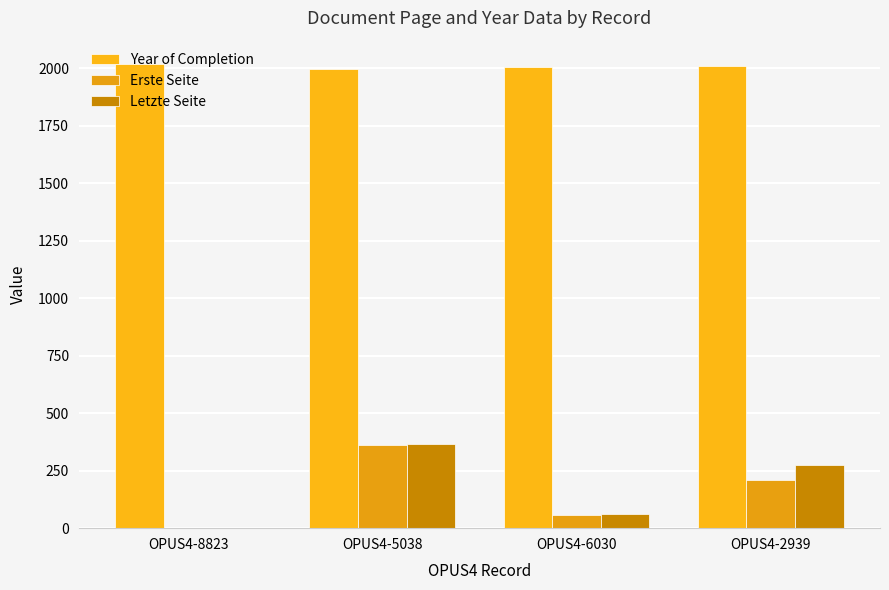

What is the label of the 1st bar from the right?

OPUS4-2939